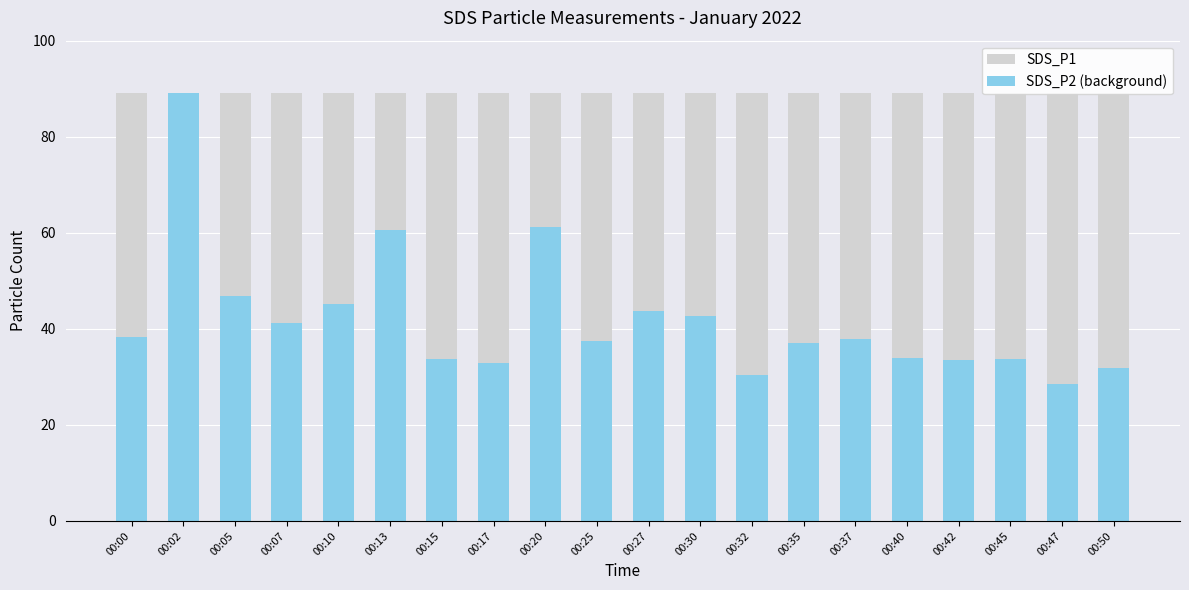

What are all the series names shown in the legend?

SDS_P2 (background), SDS_P1